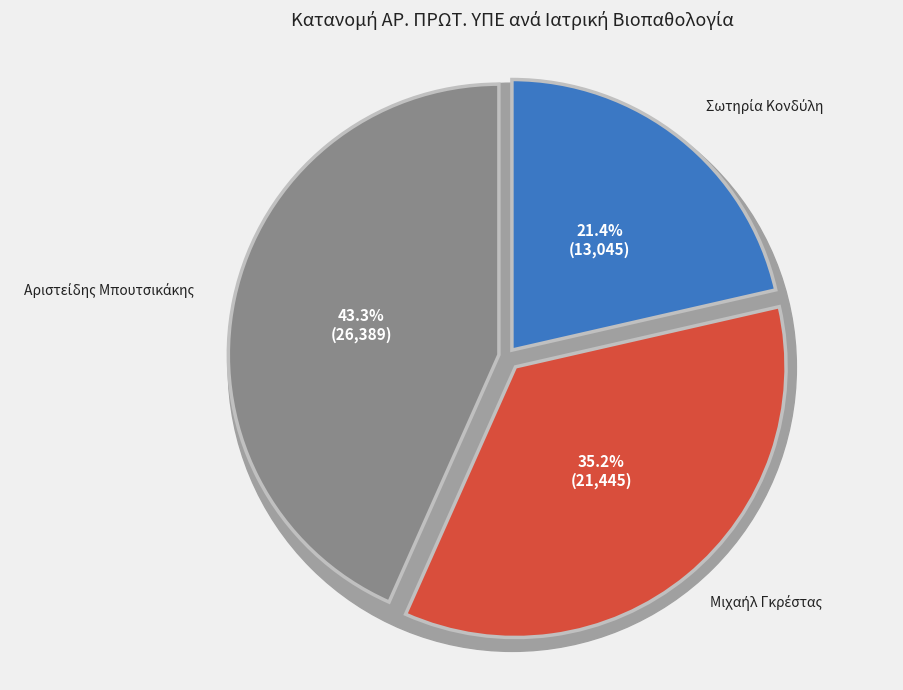

To the nearest percent, what is the average slice percentage?

33%